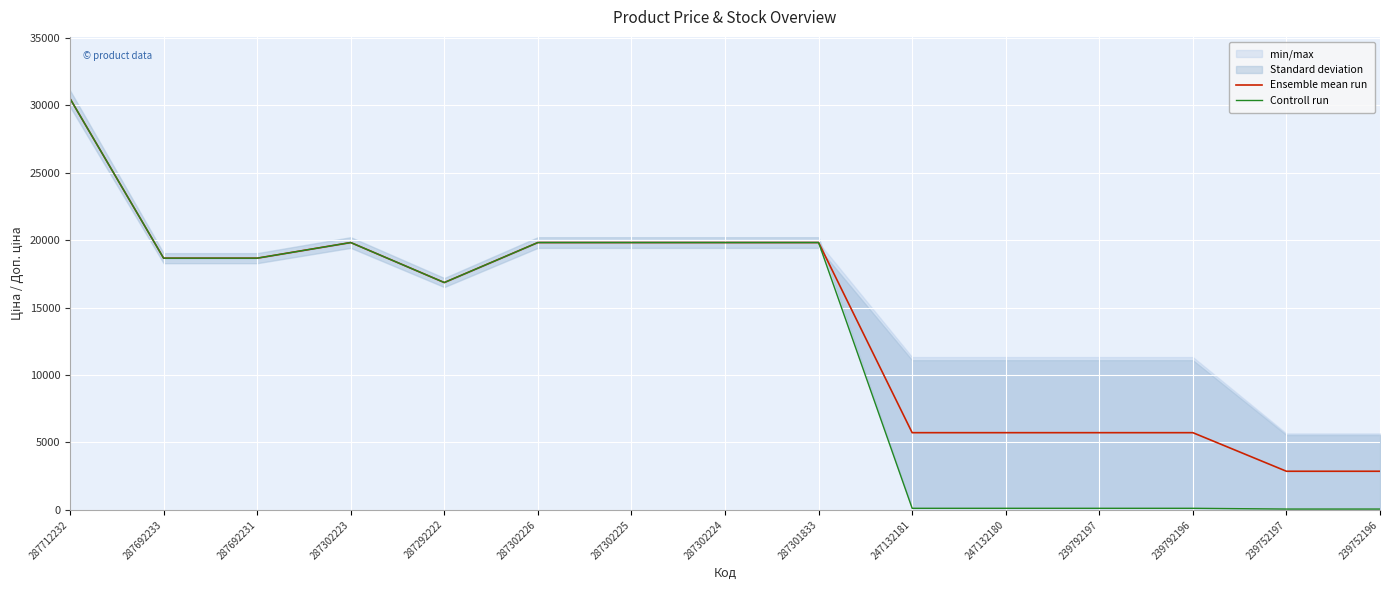

True or false: Ensemble mean run has a value of 30716.1 at 287302224.

False